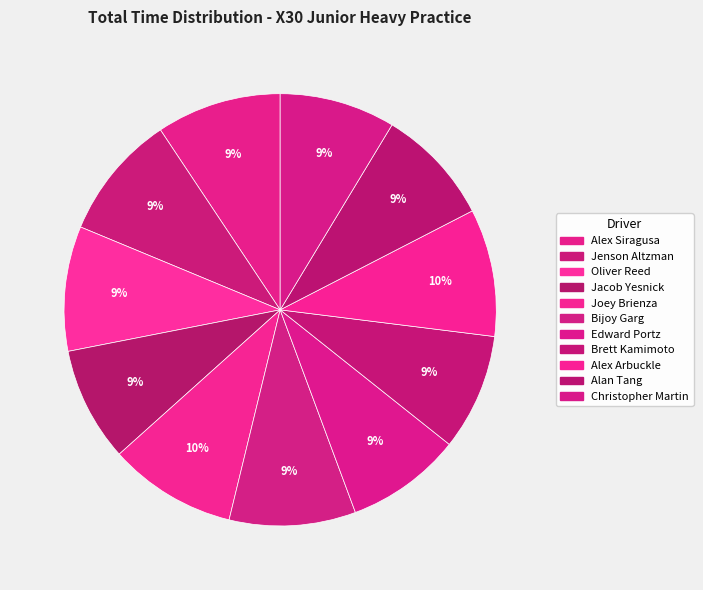

What is the ratio of the value at Jacob Yesnick to the value at Alex Arbuckle?

0.9